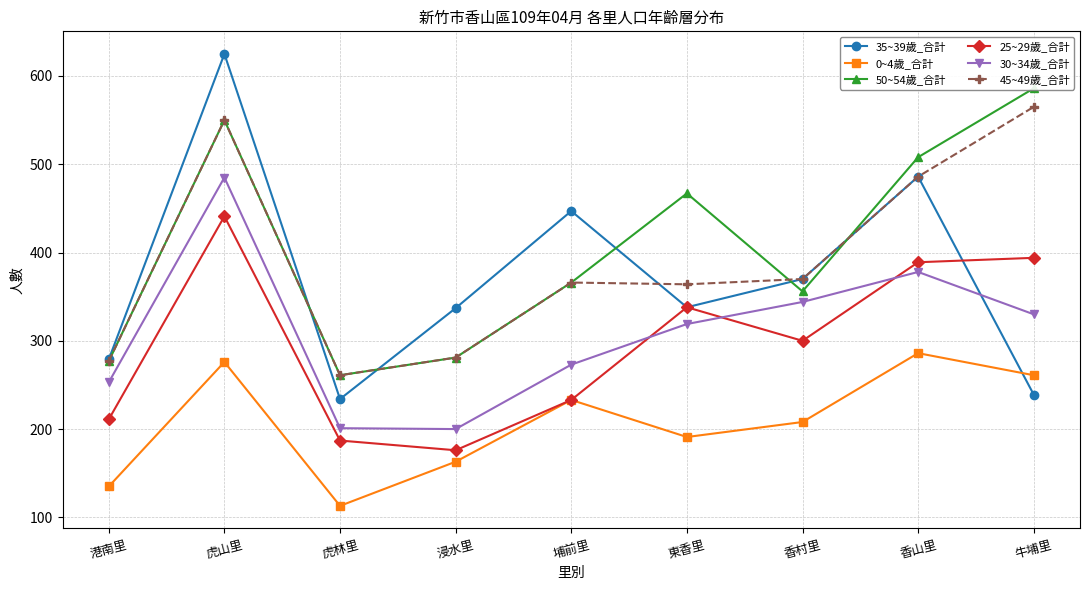

How many series are shown in this chart?

6